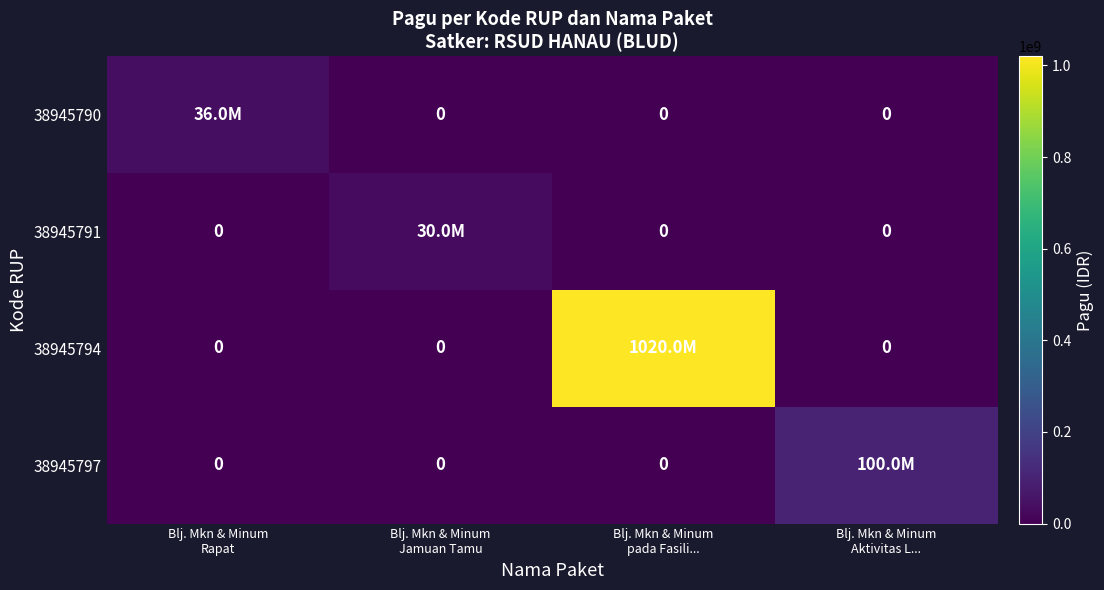

What is the average value of the 38945791 series?

7500000